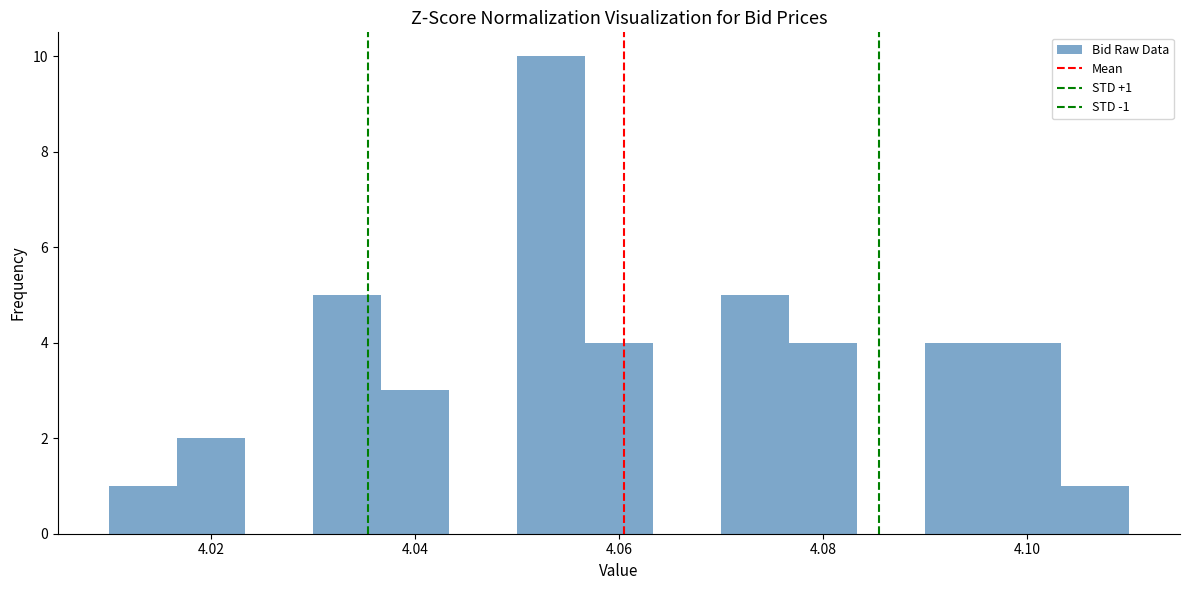

Around what value on the x-axis is the tallest bar? Give the approximate position of its centre, as read against the axis.

4.054